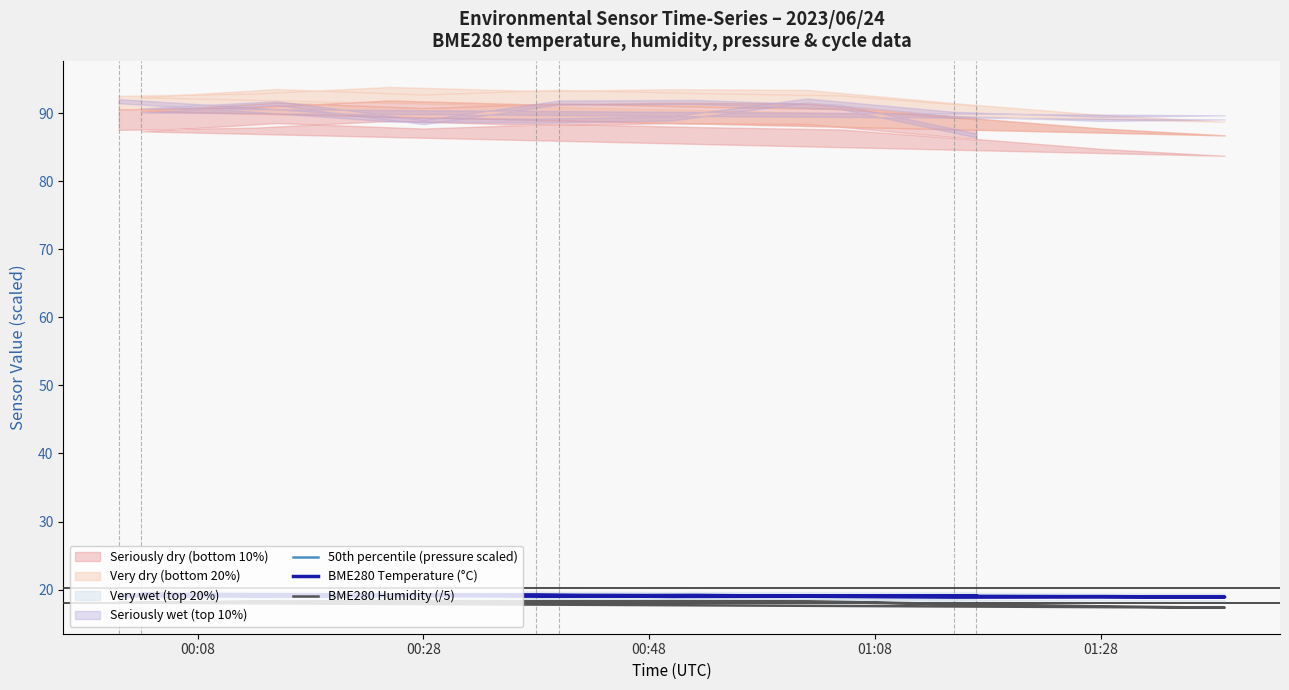

Where does the BME280 Humidity (/5) series first go above 18?

00:08